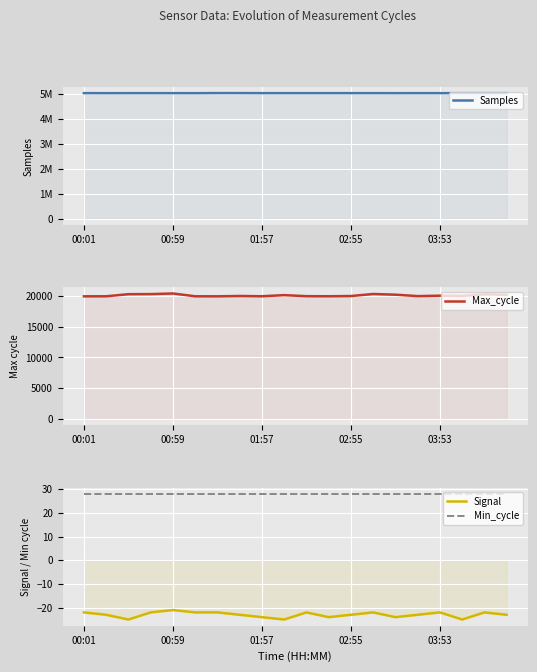

What value does the Min_cycle series have at 02:55?

28